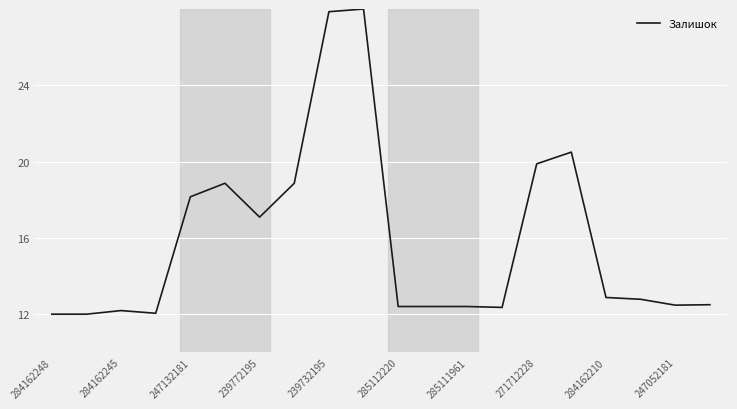

What is the maximum value shown in the chart?

28.0